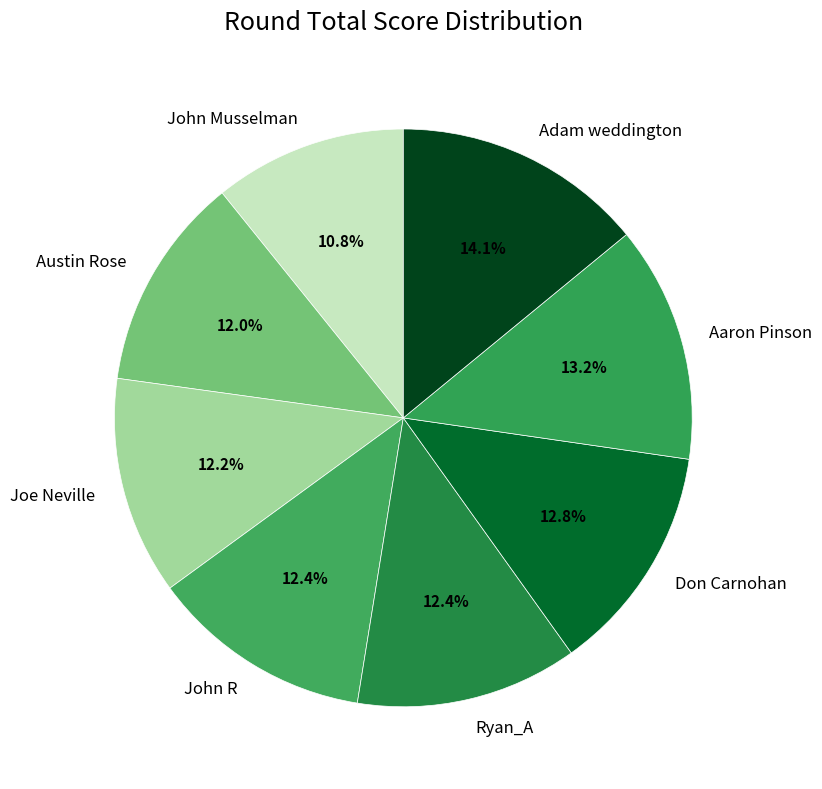

Combined, do John R and Austin Rose account for over 50%?

No